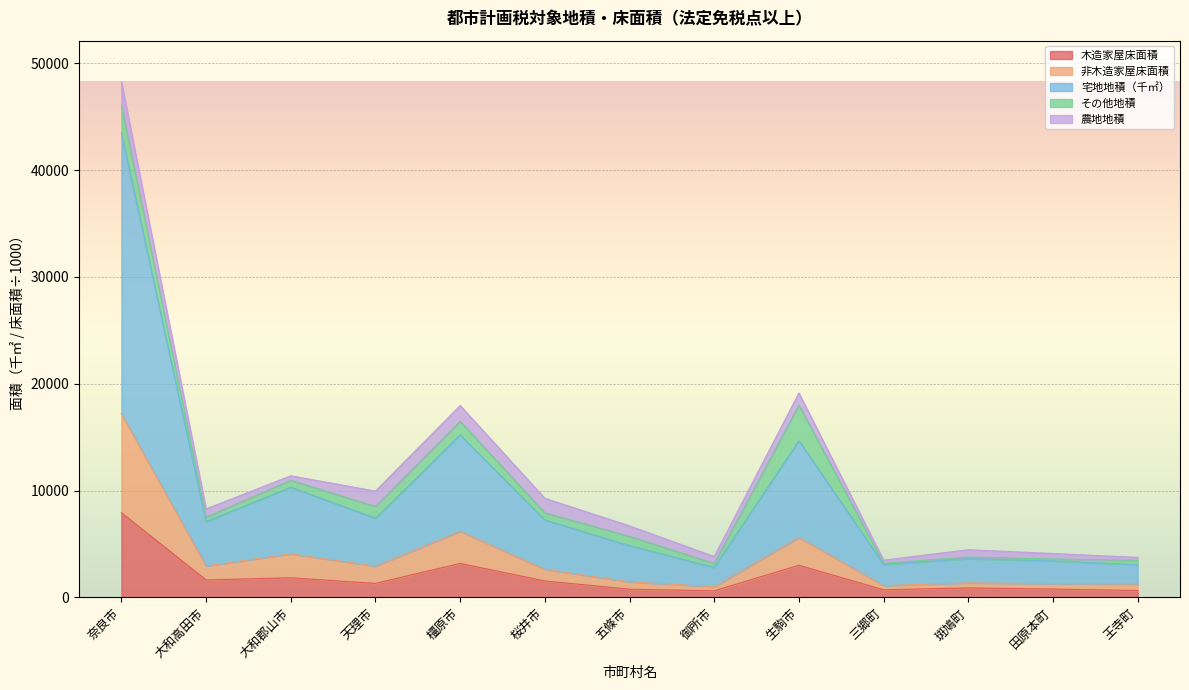

At which category does 宅地地積（千㎡） reach its first local peak?

大和郡山市